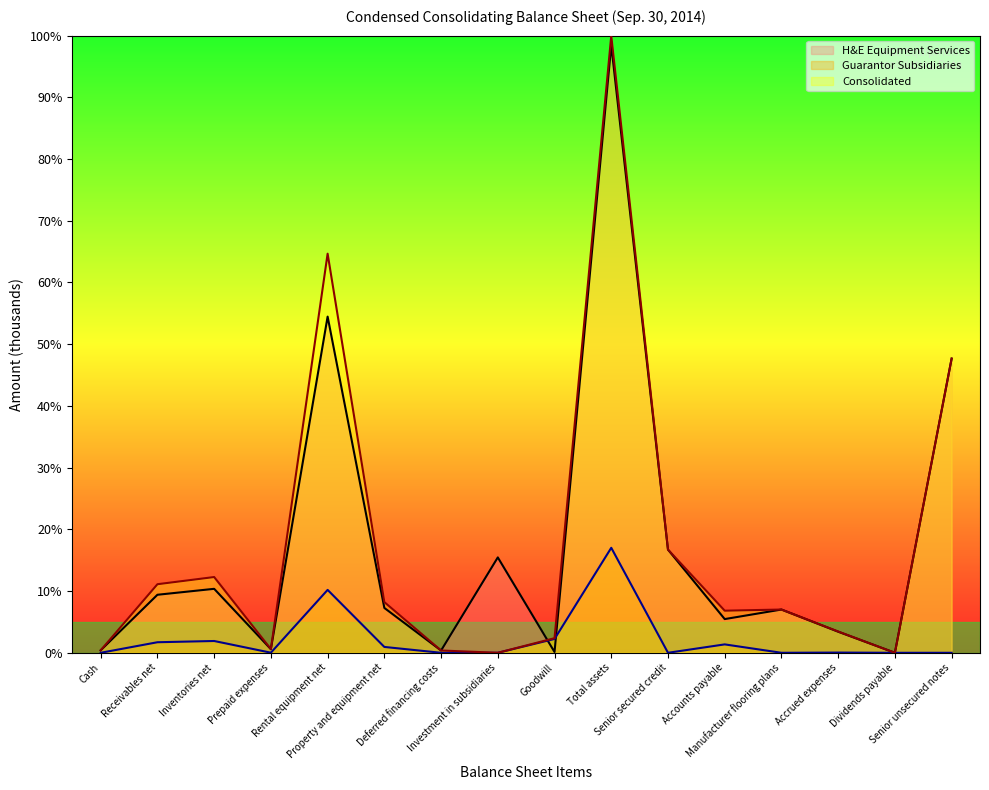

Reading left to right, list all the values displayed in this chart.

H&E Equipment Services: 0.4	9.4	10.4	0.6	54.5	7.3	0.4	15.5	0.1	98.4	16.7	5.5	7.0	3.4	0.0	47.7
Guarantor Subsidiaries: 0.0	1.7	1.9	0.0	10.2	0.9	0.0	0.0	2.2	17.0	0.0	1.4	0.0	0.0	0.0	0.0
Consolidated: 0.4	11.1	12.3	0.6	64.7	8.2	0.4	0.0	2.4	100.0	16.7	6.8	7.0	3.4	0.0	47.7